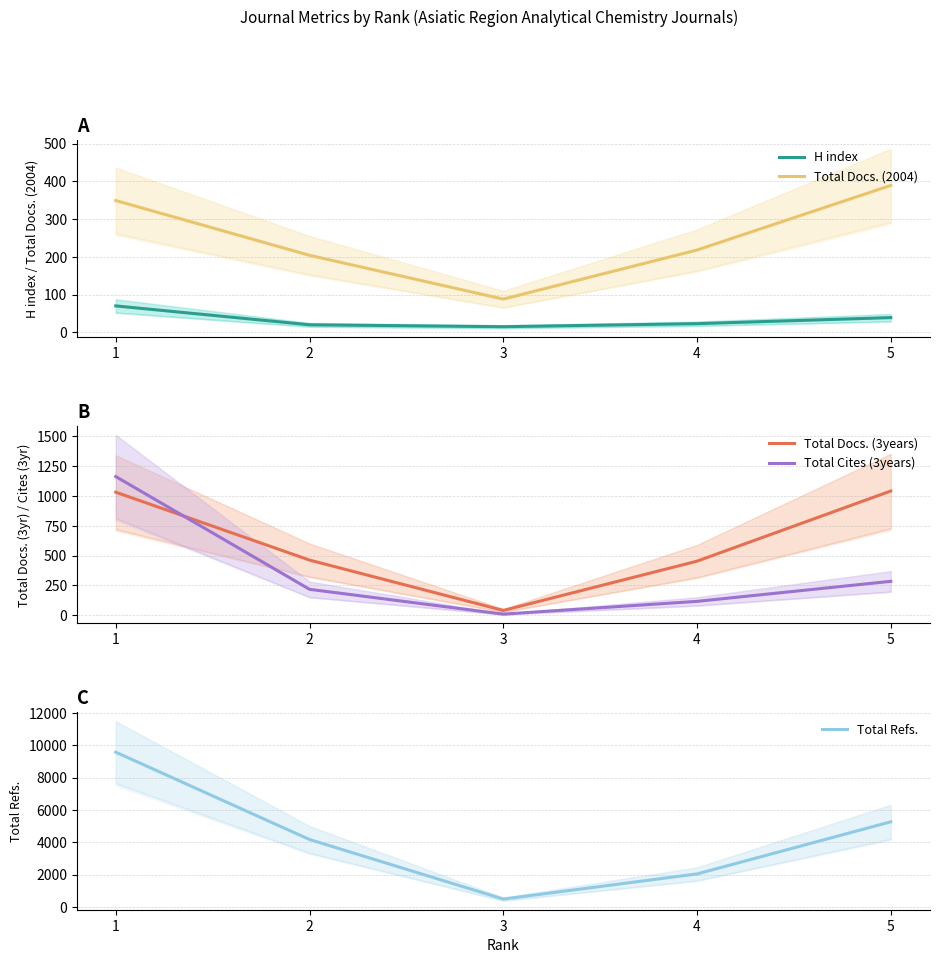

What is the difference between the second highest and second lowest values in the Total Refs. series?

3228